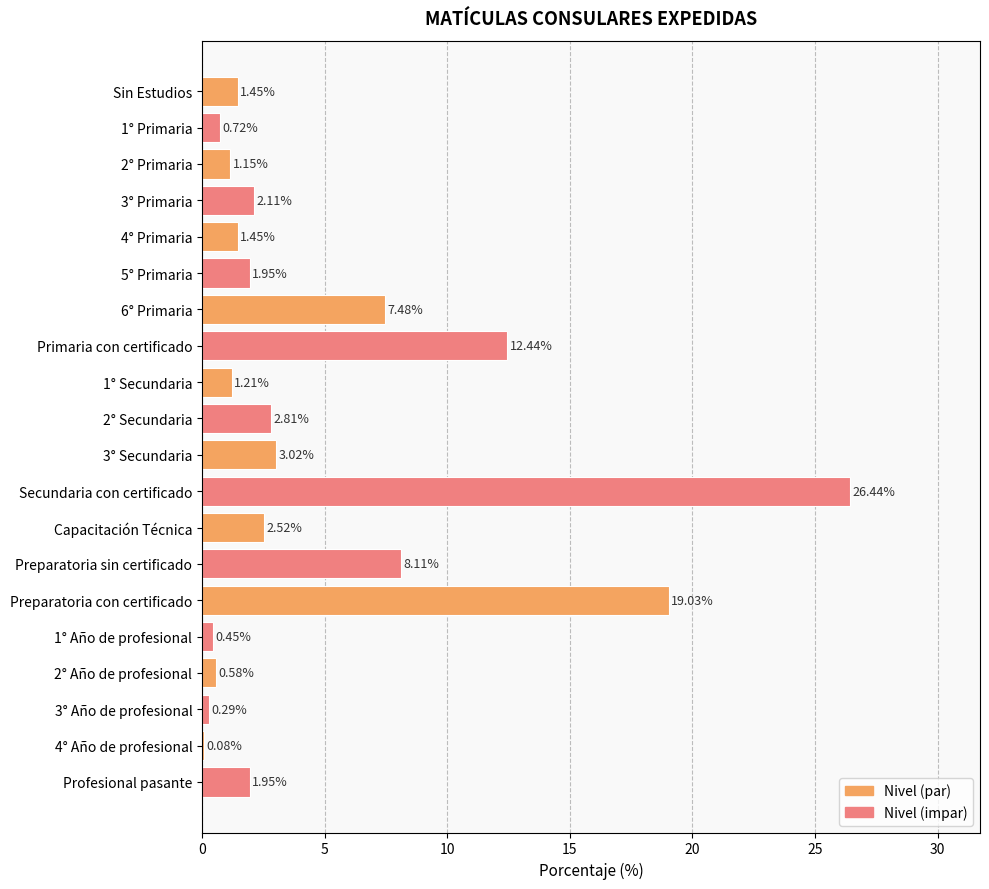

What is the sum of all values?

95.2